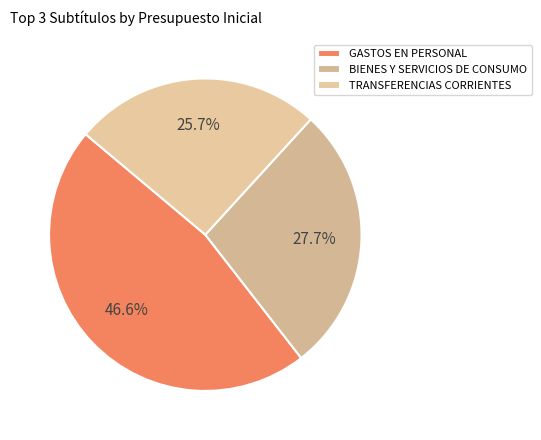

Is it true that GASTOS EN PERSONAL is 47% of the pie?

True